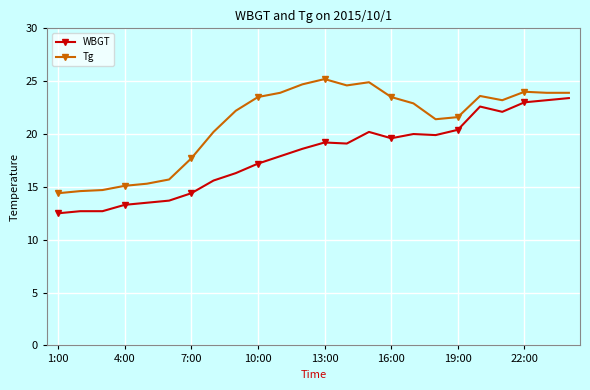

What is the difference between the second highest and minimum values in the Tg series?

10.5